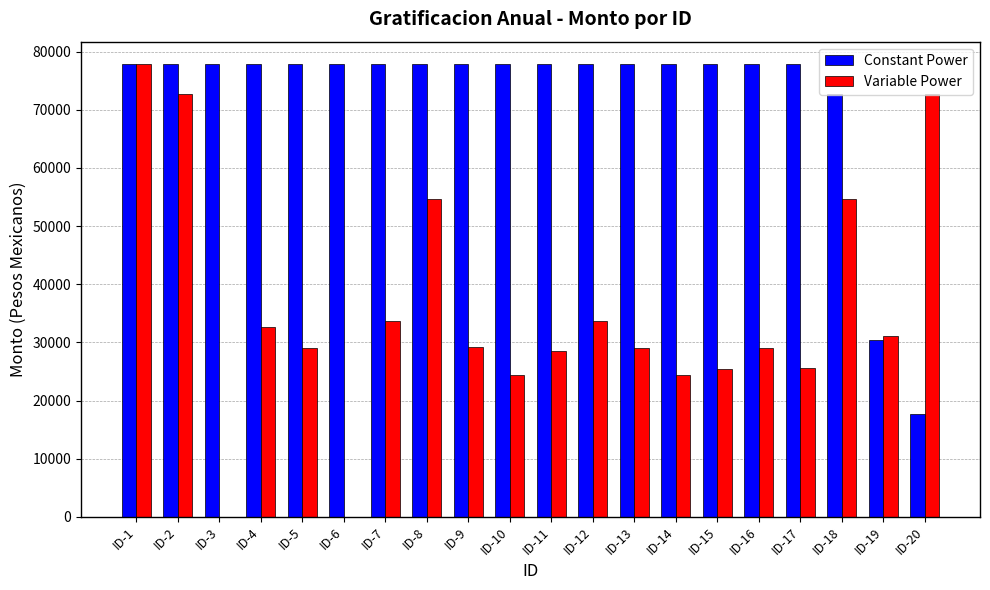

The value of Variable Power at ID-1 is 77804.3. True or false?

True